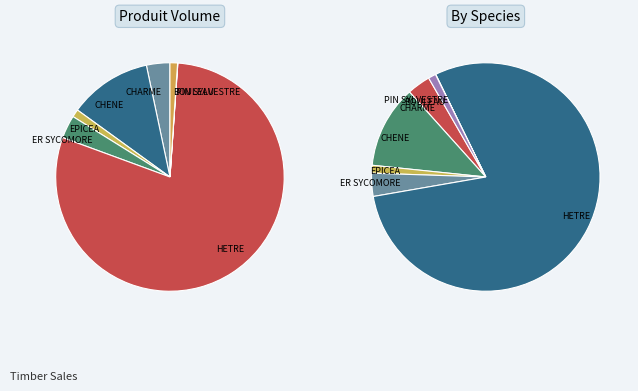

What is the ratio of the value at ER SYCOMORE to the value at CHENE?

0.3